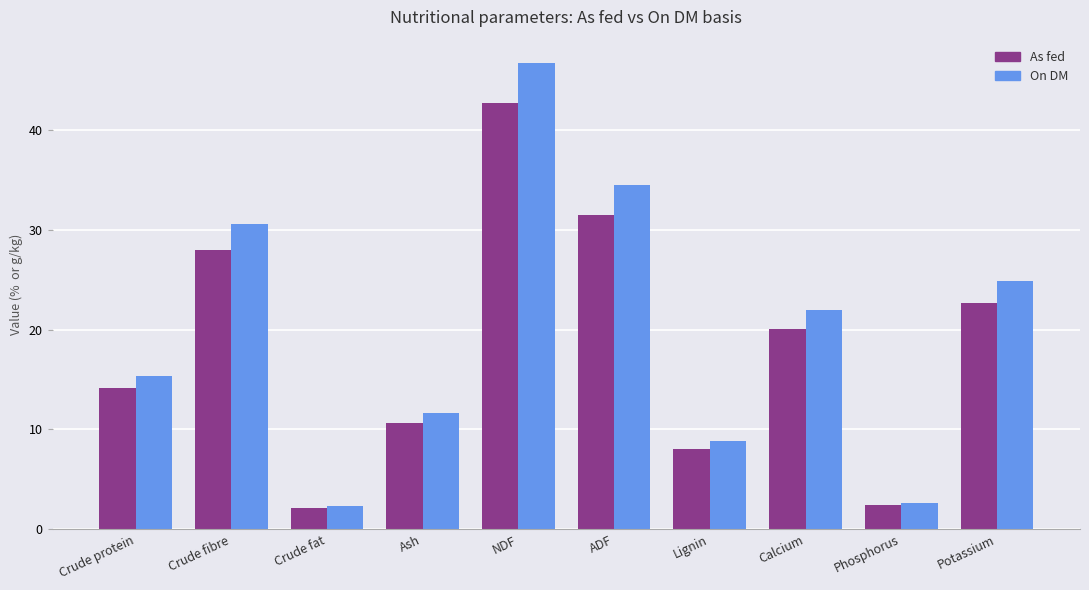

What is the value of the As fed bar at the 10th from the left?

22.7